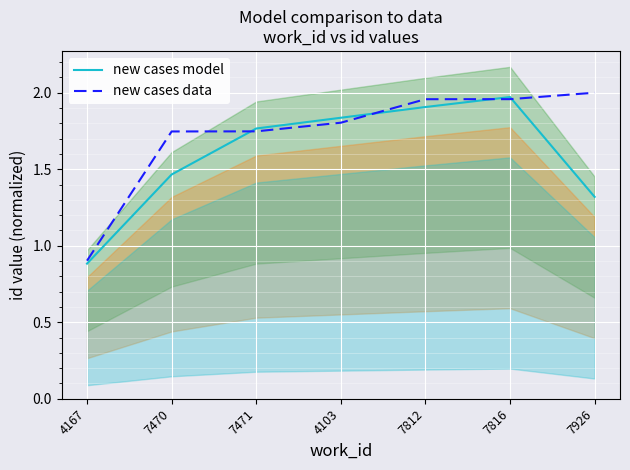

Which series has the widest spread of values?

new cases data